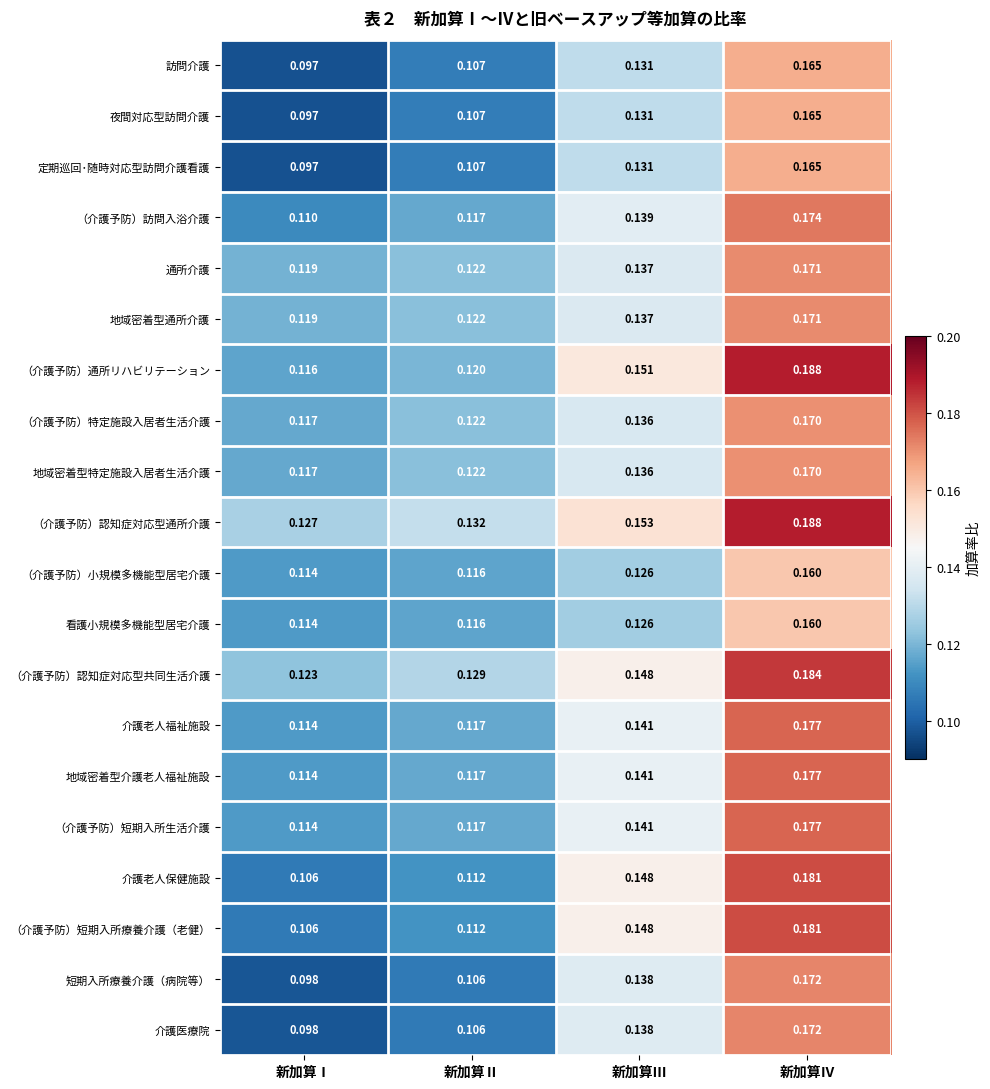

List the labels in order of （介護予防）訪問入浴介護 value, smallest first.

新加算Ⅰ, 新加算Ⅱ, 新加算Ⅲ, 新加算Ⅳ